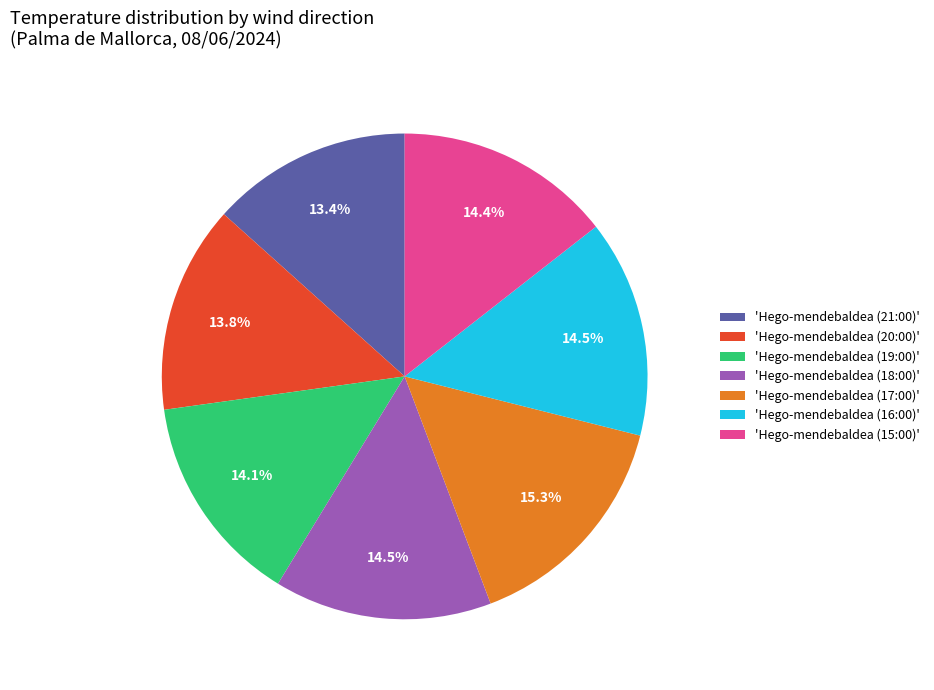

To the nearest percent, what is the average slice percentage?

14%